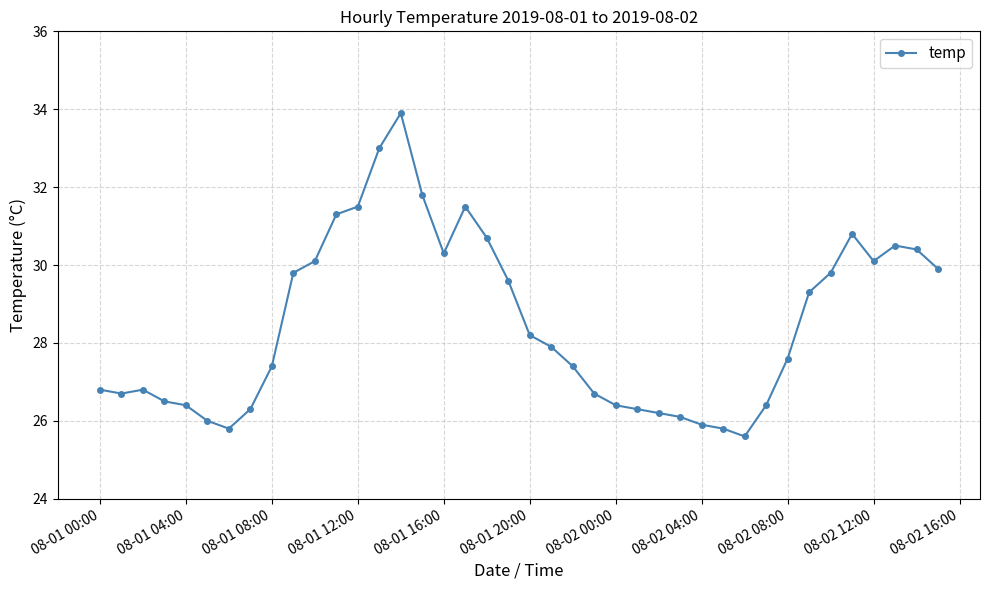

What is the sum of all values?

1139.5